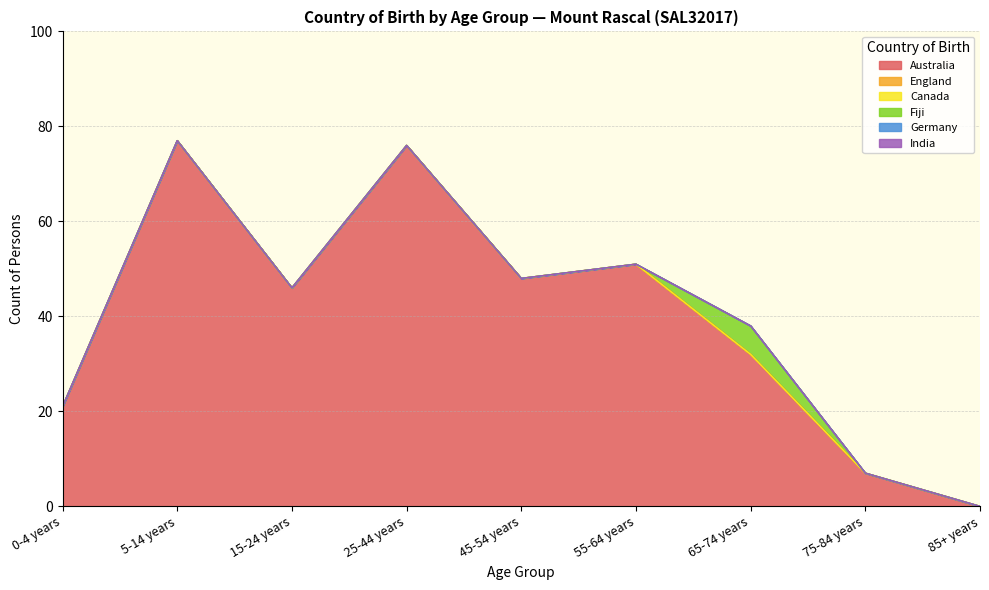

Reading right to left, what are all the values shown in this chart?

Australia: 85+ years=0	75-84 years=7	65-74 years=32	55-64 years=51	45-54 years=48	25-44 years=76	15-24 years=46	5-14 years=77	0-4 years=21
England: 85+ years=0	75-84 years=0	65-74 years=0	55-64 years=0	45-54 years=0	25-44 years=0	15-24 years=0	5-14 years=0	0-4 years=0
Canada: 85+ years=0	75-84 years=0	65-74 years=0	55-64 years=0	45-54 years=0	25-44 years=0	15-24 years=0	5-14 years=0	0-4 years=0
Fiji: 85+ years=0	75-84 years=0	65-74 years=6	55-64 years=0	45-54 years=0	25-44 years=0	15-24 years=0	5-14 years=0	0-4 years=0
Germany: 85+ years=0	75-84 years=0	65-74 years=0	55-64 years=0	45-54 years=0	25-44 years=0	15-24 years=0	5-14 years=0	0-4 years=0
India: 85+ years=0	75-84 years=0	65-74 years=0	55-64 years=0	45-54 years=0	25-44 years=0	15-24 years=0	5-14 years=0	0-4 years=0